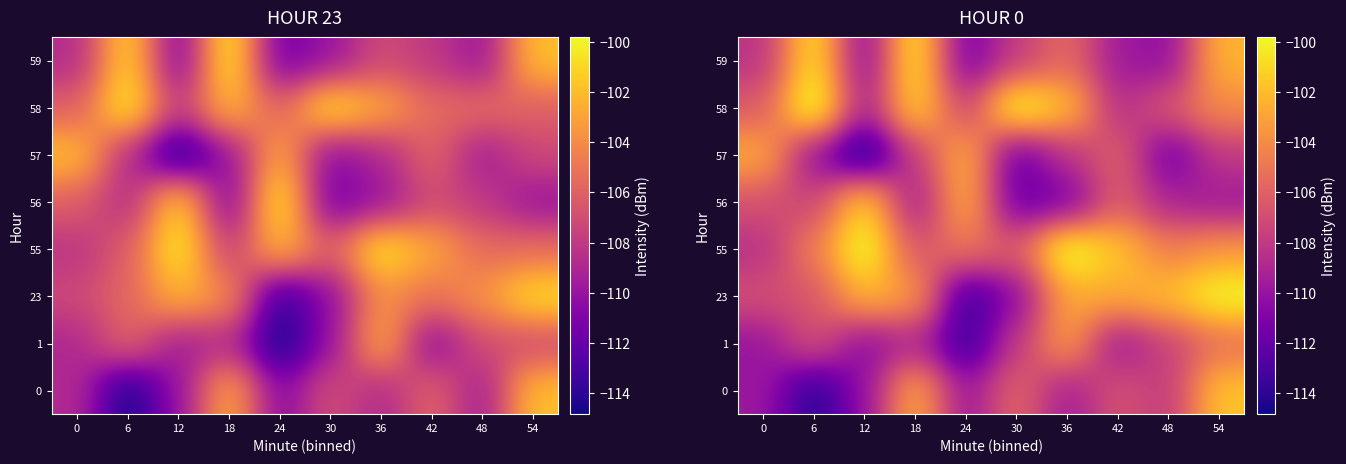

At how many categories does at least one series exceed -111?

10